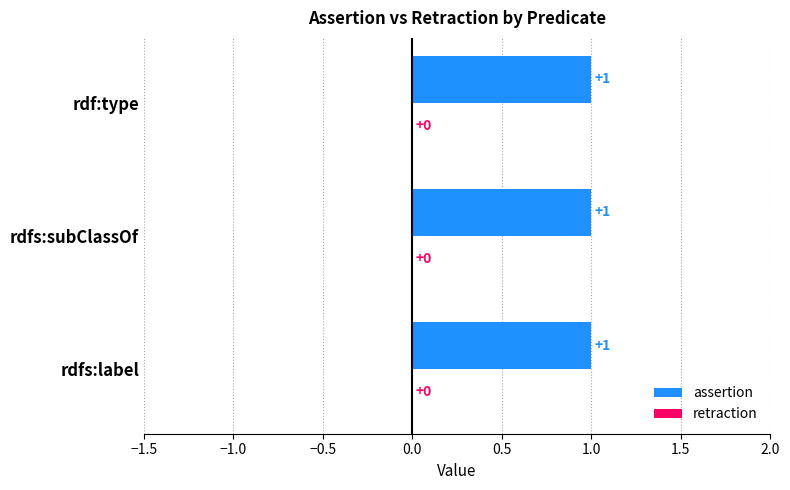

The retraction series shows 0 at rdfs:label. True or false?

True